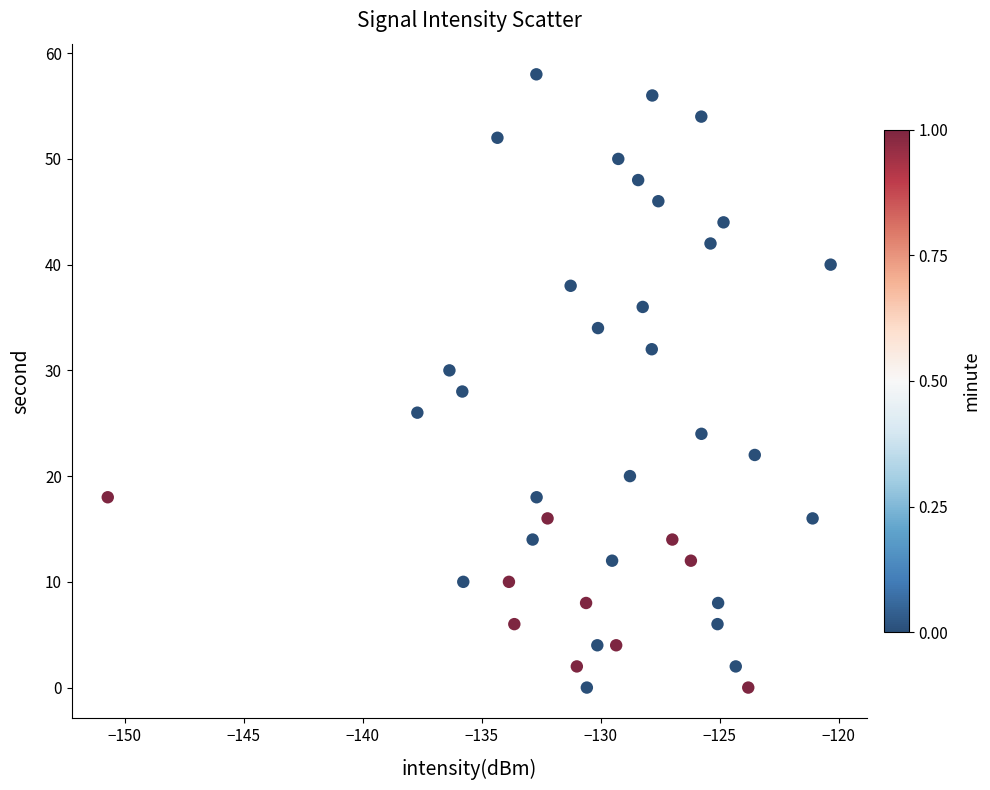

What is the range of Y values (max minus min)?

58